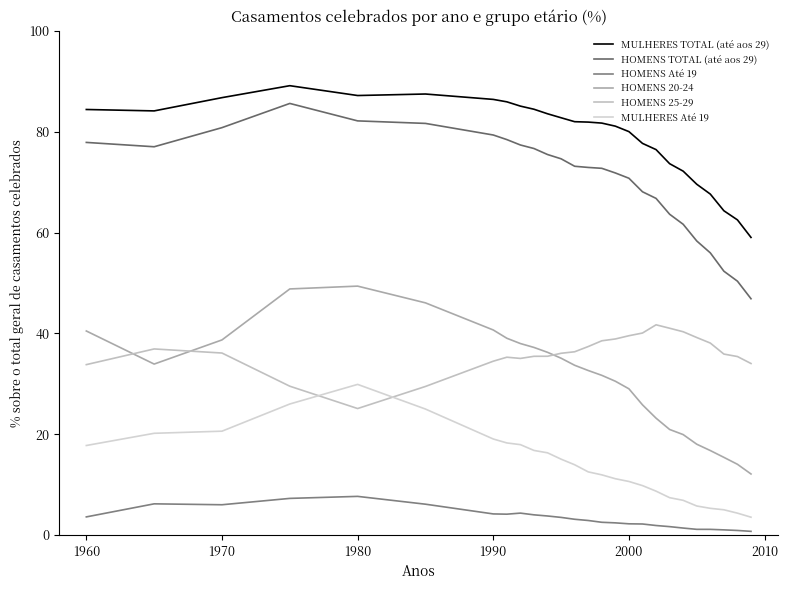

Does the chart have visible grid lines?

No